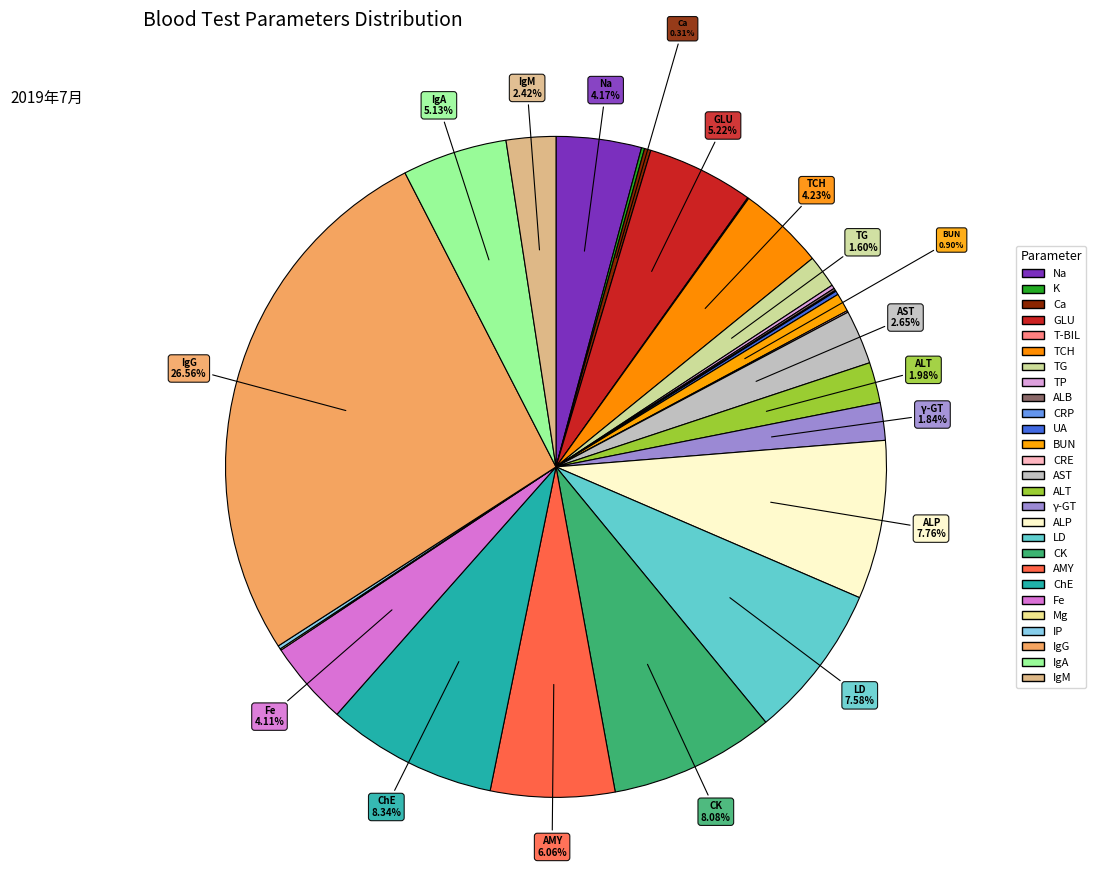

What is the smallest slice in the pie chart?

CRP